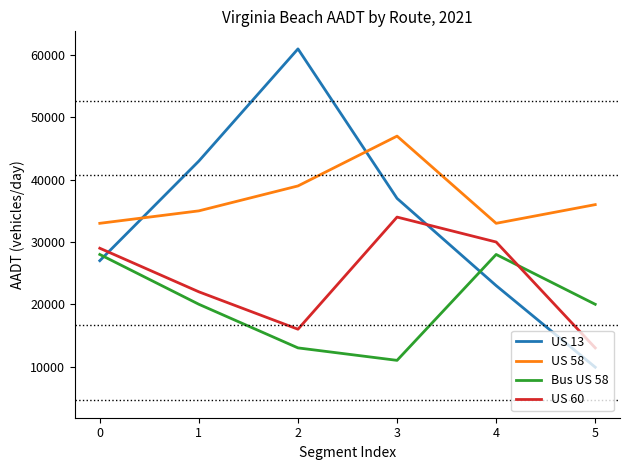

The US 60 series shows 34000 at 3. True or false?

True